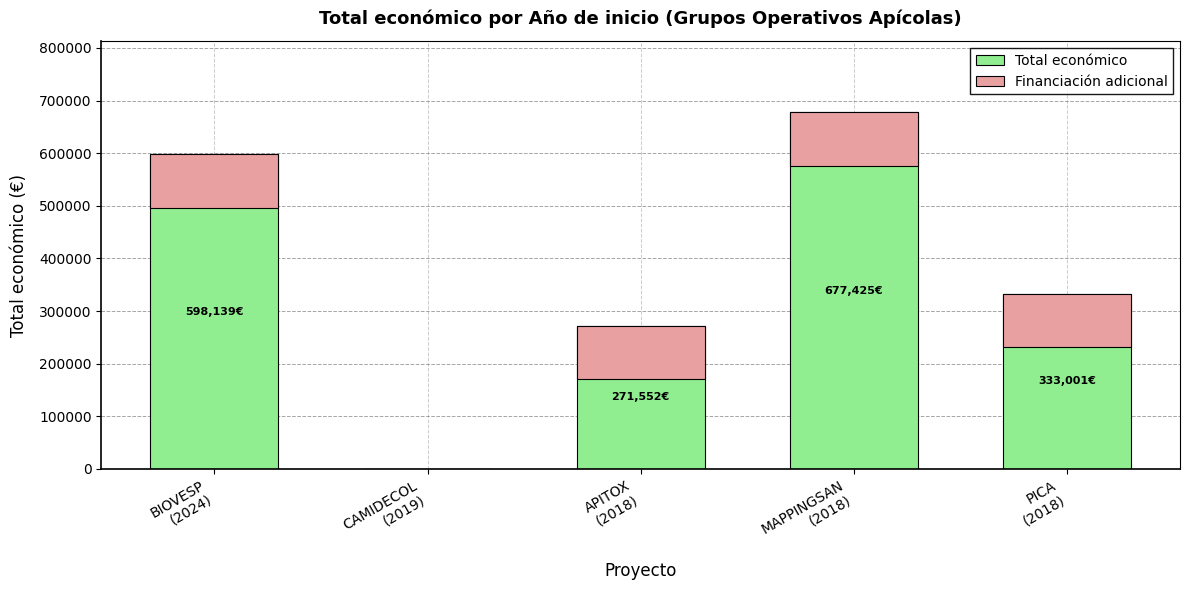

The Total económico series shows 677425.0 at MAPPINGSAN
(2018). True or false?

True